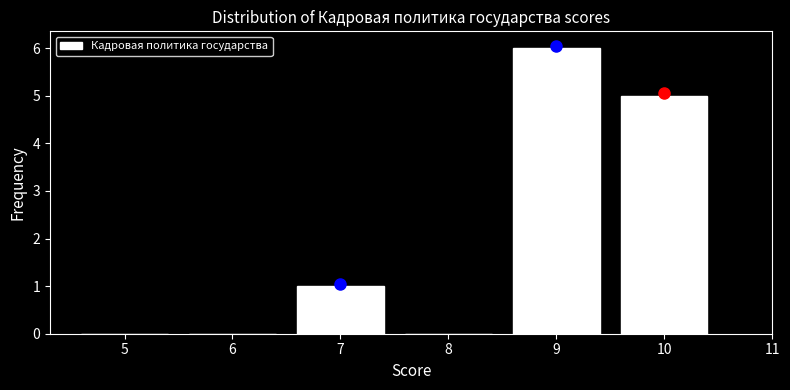

Reading right to left, list all the values displayed in this chart.

10=5	9=6	8=0	7=1	6=0	5=0